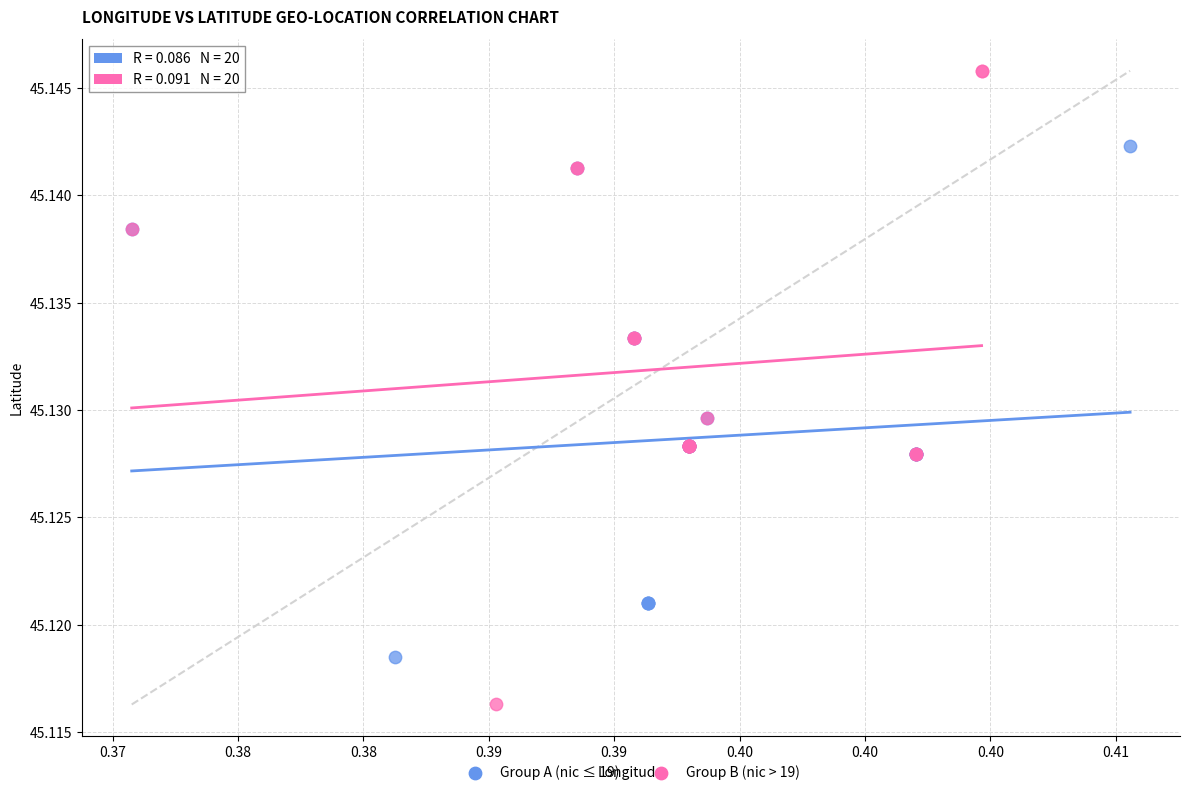

Which series contains the lowest Y value?

Group B (nic > 19)